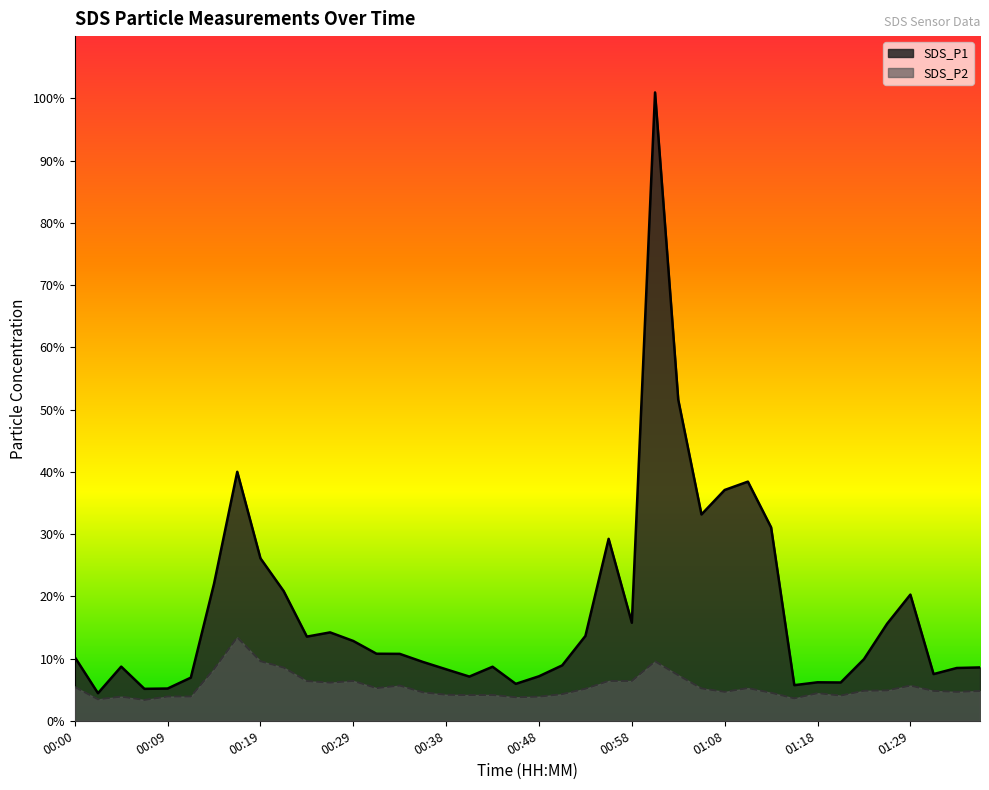

Where is the first local minimum for SDS_P2?

00:02